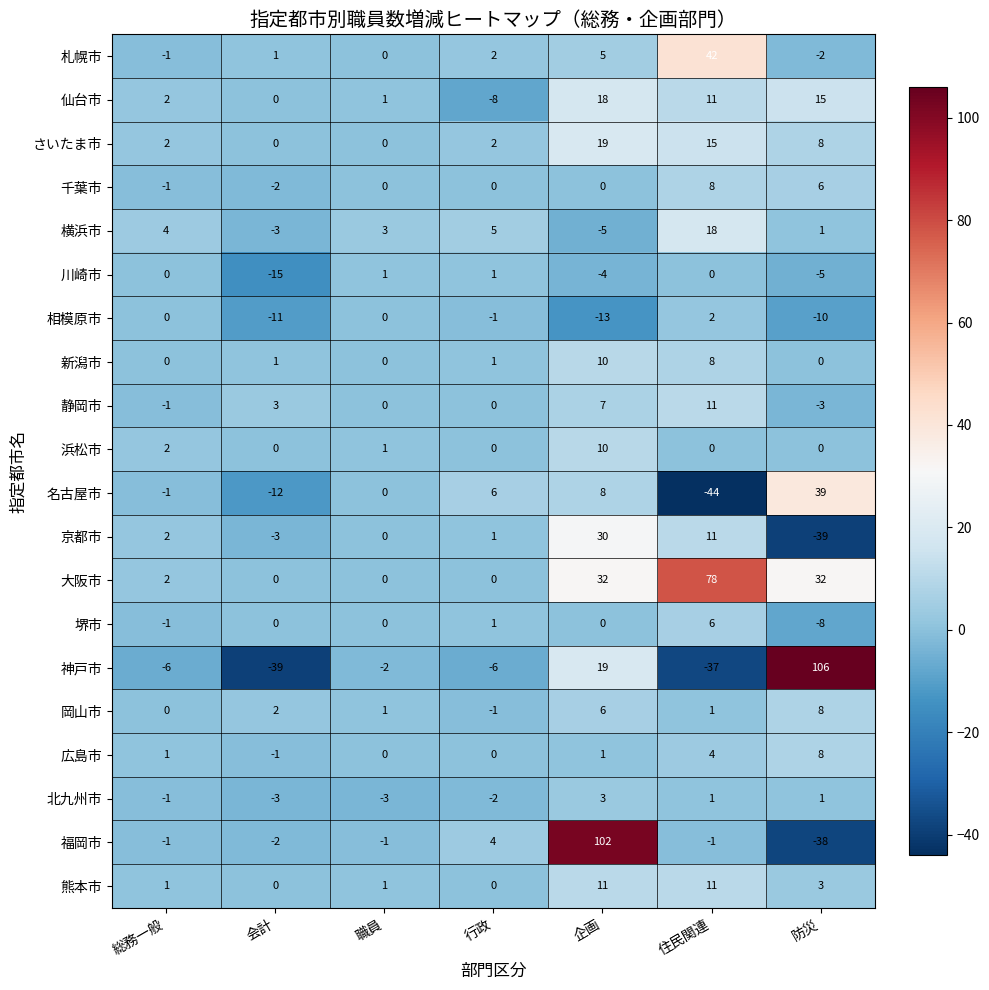

What is the sum of all 横浜市 values?

23